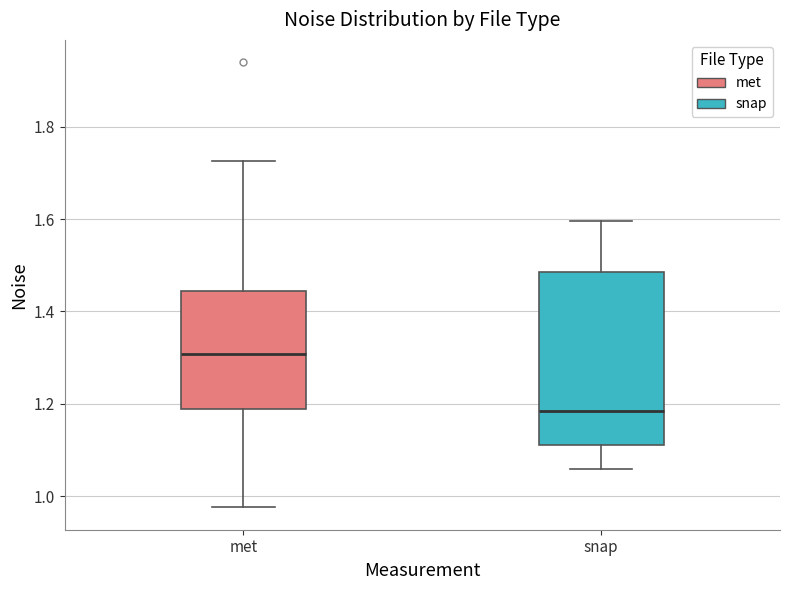

Comparing the boxes themselves (not the whiskers), which one is the tallest?

snap